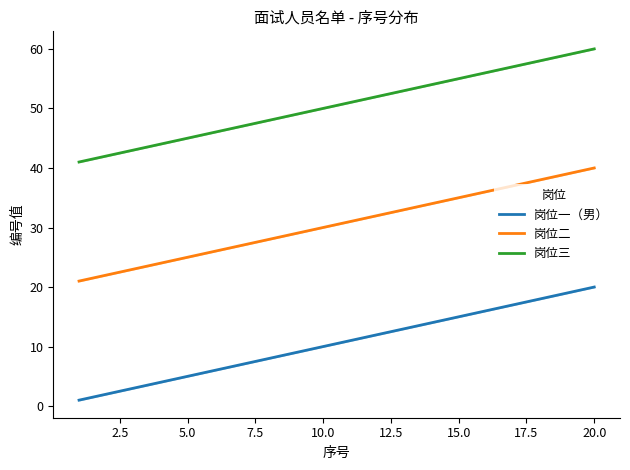

Reading left to right, what are all the values shown in this chart?

岗位一（男）: 1.0	2.0	3.0	4.0	5.0	6.0	7.0	8.0	9.0	10.0	11.0	12.0	13.0	14.0	15.0	16.0	17.0	18.0	19.0	20.0
岗位二: 21.0	22.0	23.0	24.0	25.0	26.0	27.0	28.0	29.0	30.0	31.0	32.0	33.0	34.0	35.0	36.0	37.0	38.0	39.0	40.0
岗位三: 41.0	42.0	43.0	44.0	45.0	46.0	47.0	48.0	49.0	50.0	51.0	52.0	53.0	54.0	55.0	56.0	57.0	58.0	59.0	60.0